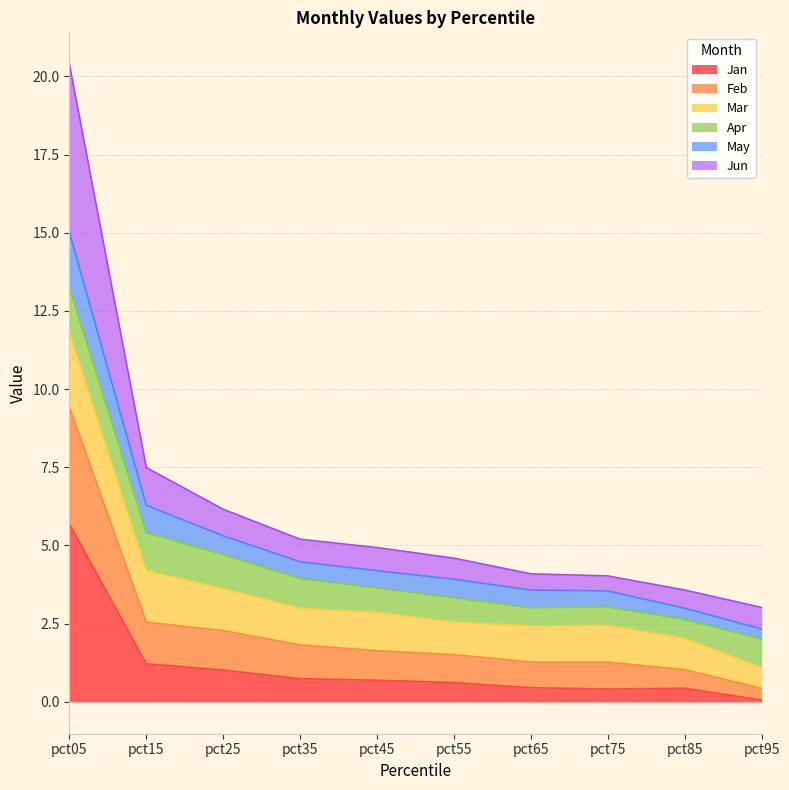

At which category is the sum across all series the highest?

pct05